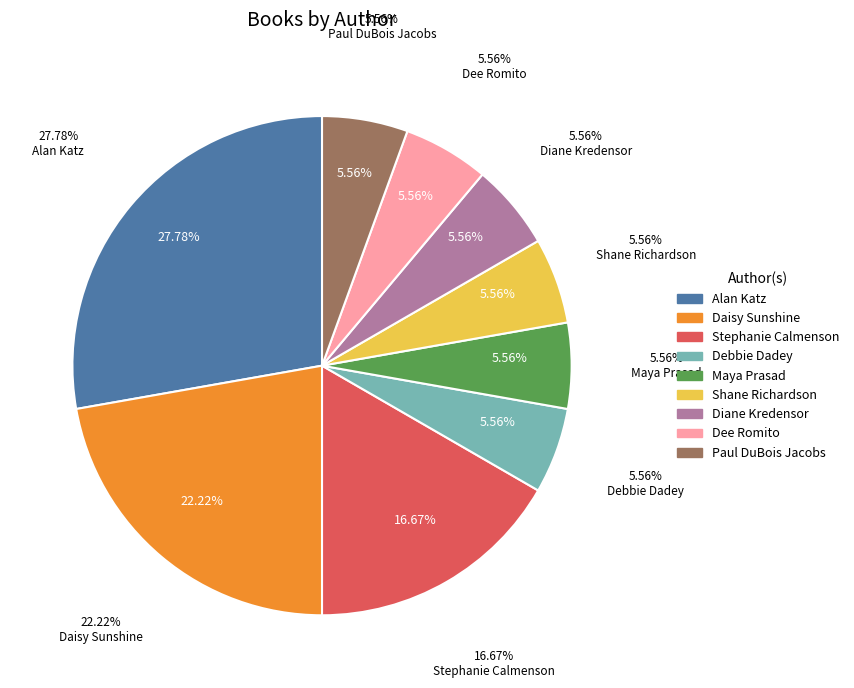

How much of the chart is everything except Stephanie Calmenson?

83.3%